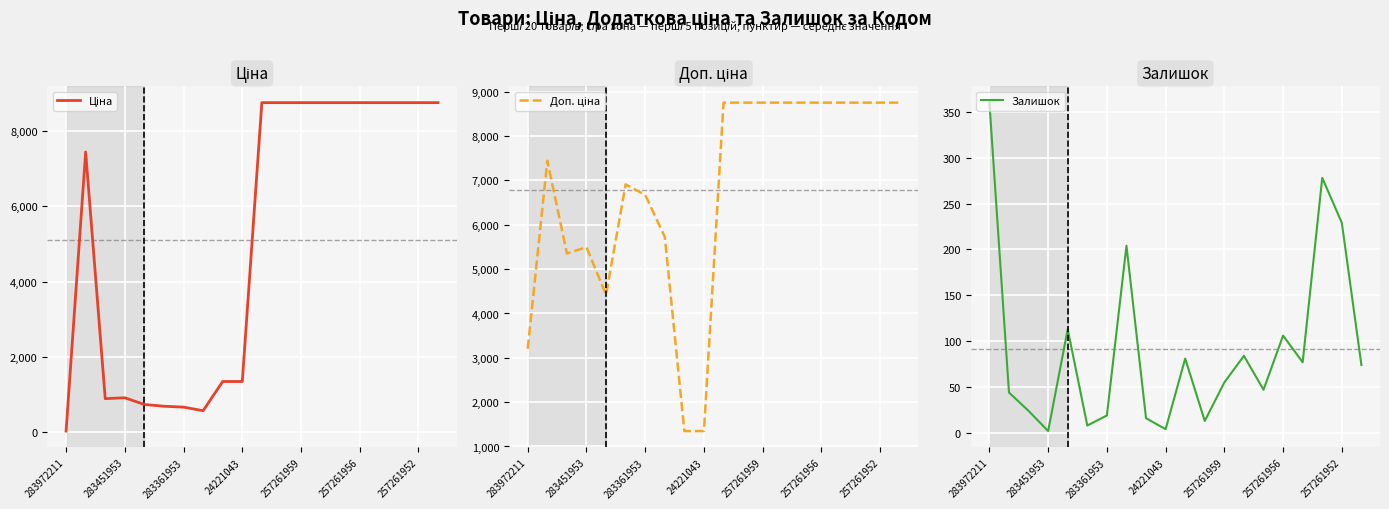

The Доп. ціна series shows 811.6 at 283972211. True or false?

False